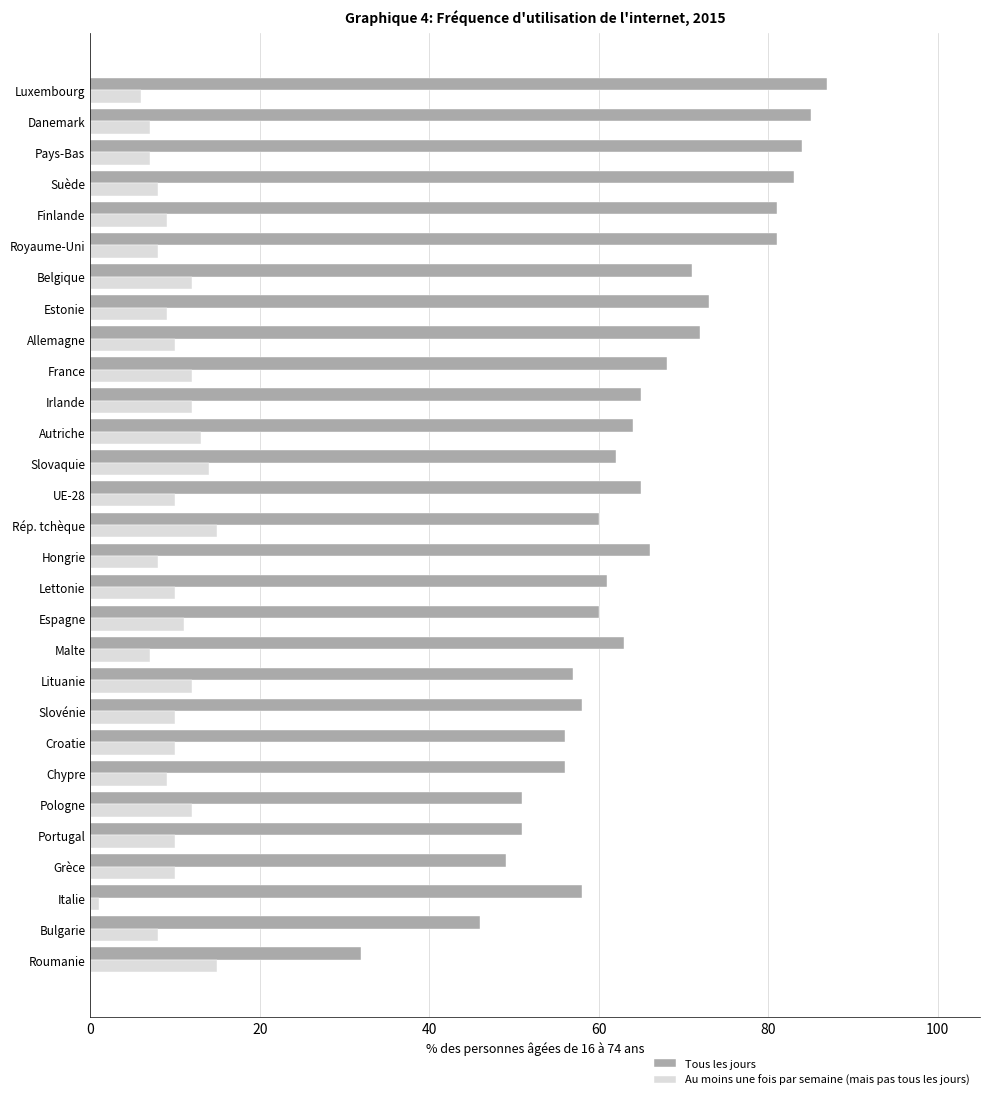

How many categories are shown in the chart?

29